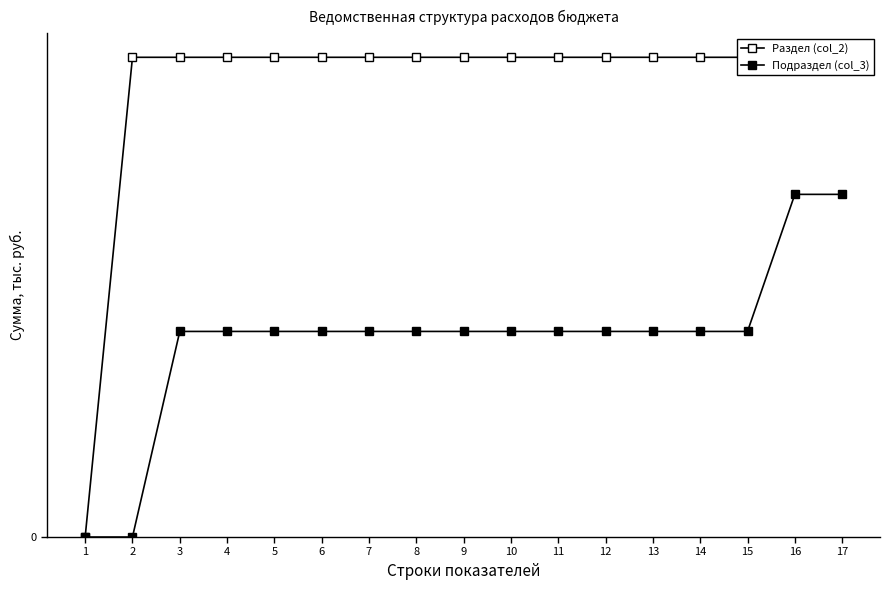

Which category has the lowest value in the Подраздел (col_3) series?

1